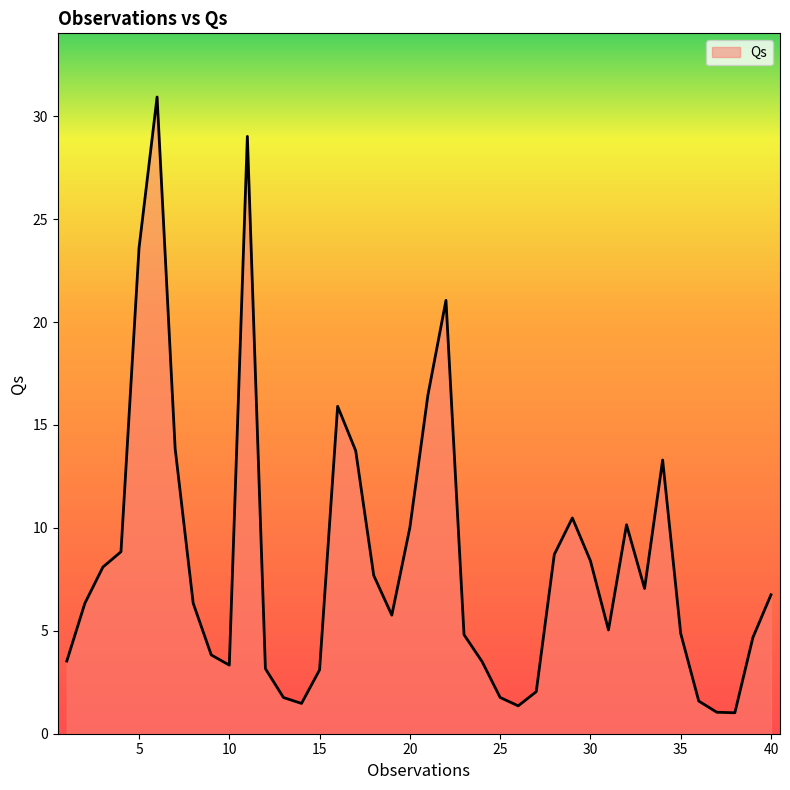

What is the sum of all values?

334.4